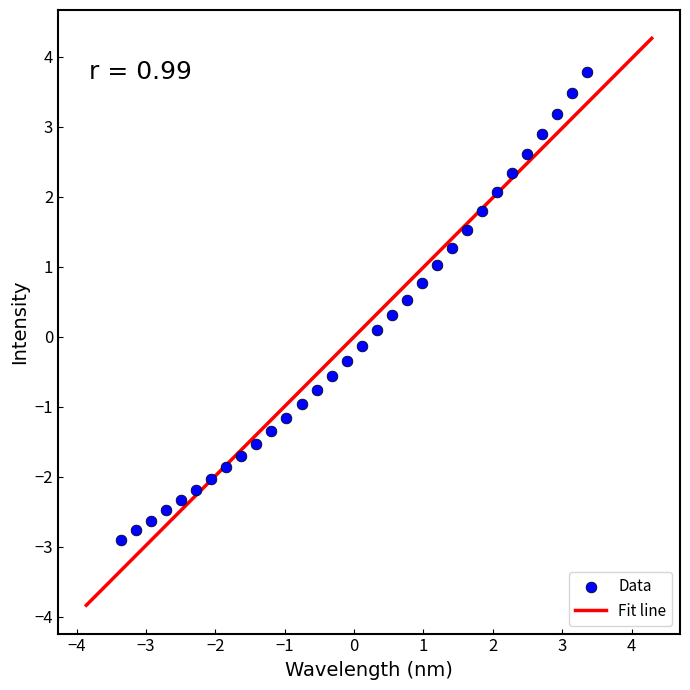

What is the range of X values (max minus min)?

6.7